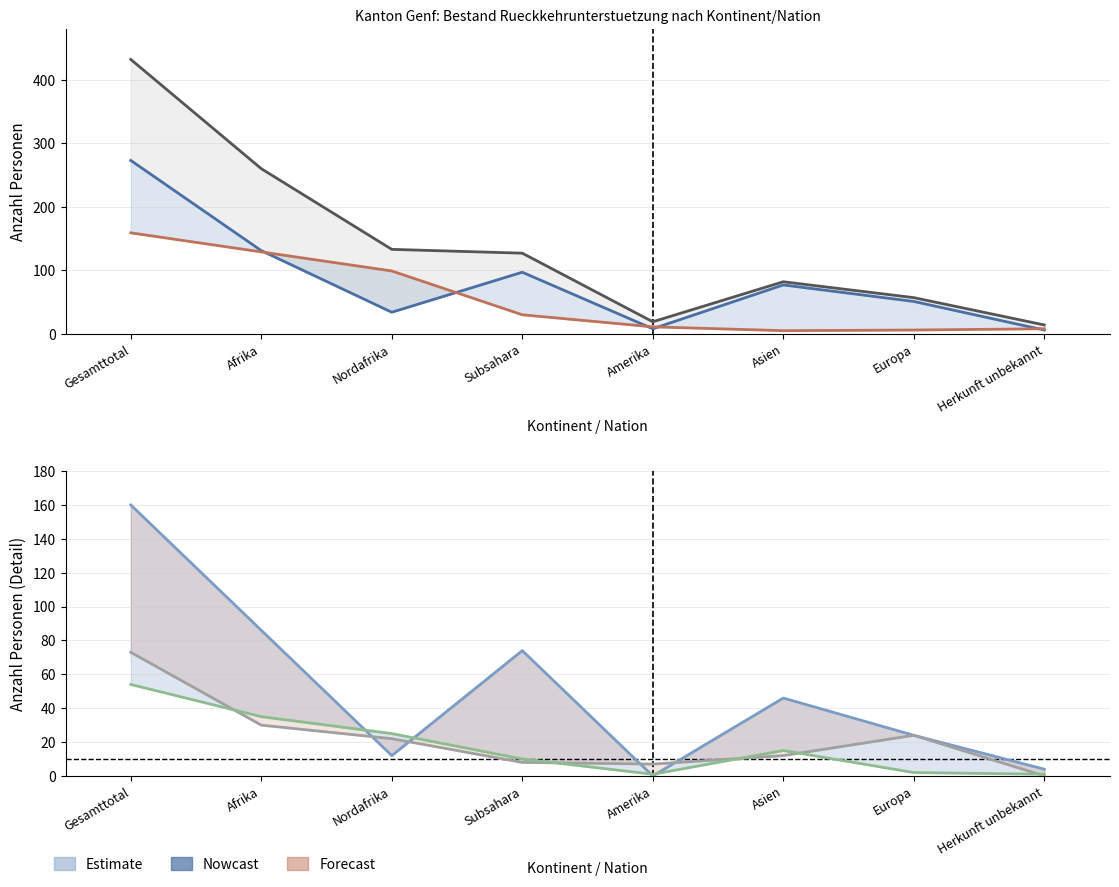

Which category has the lowest value in the Papierbeschaffung series?

Amerika